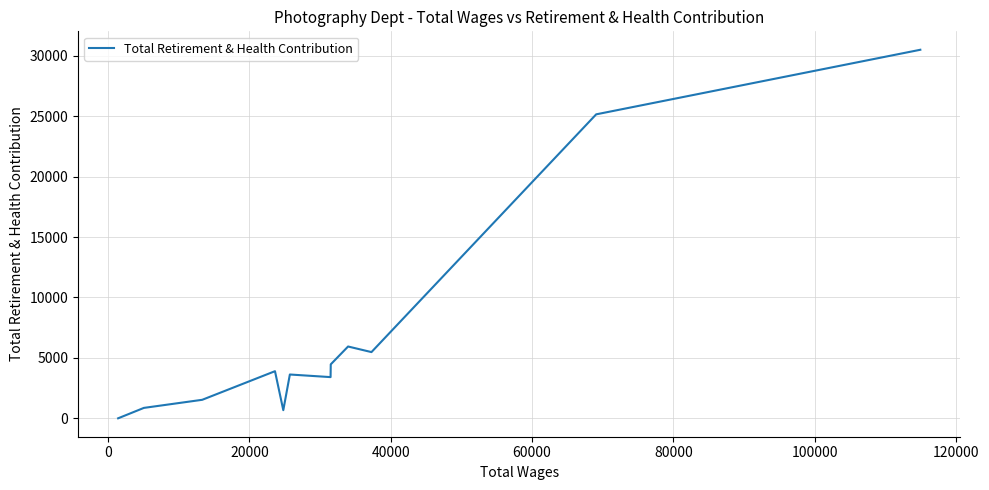

True or false: there are more than 1 points higher than both neighbors.

True